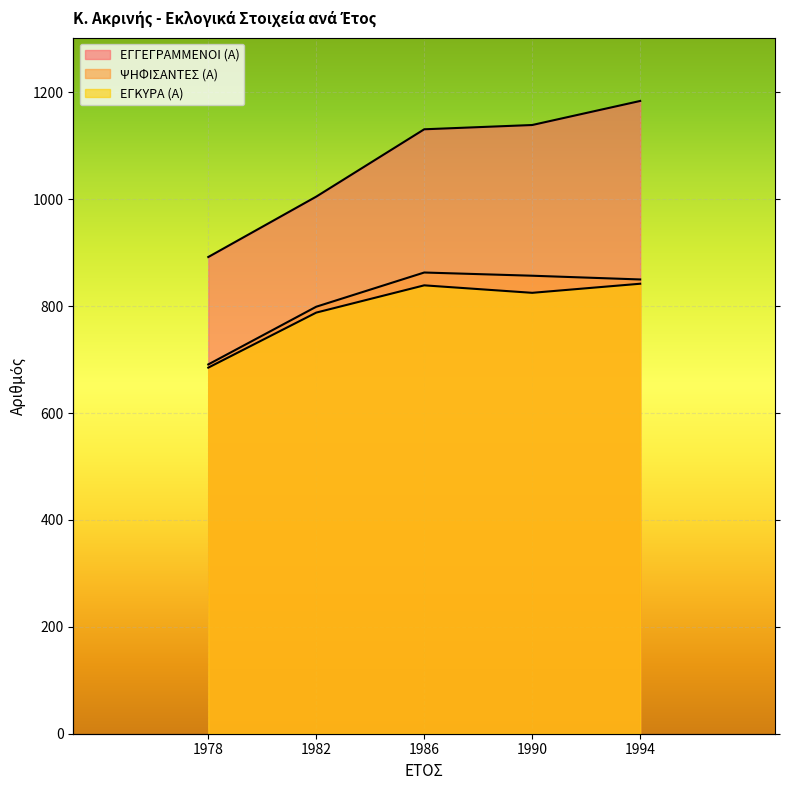

The value of ΨΗΦΙΣΑΝΤΕΣ (Α) at 1990 is 1182. True or false?

False